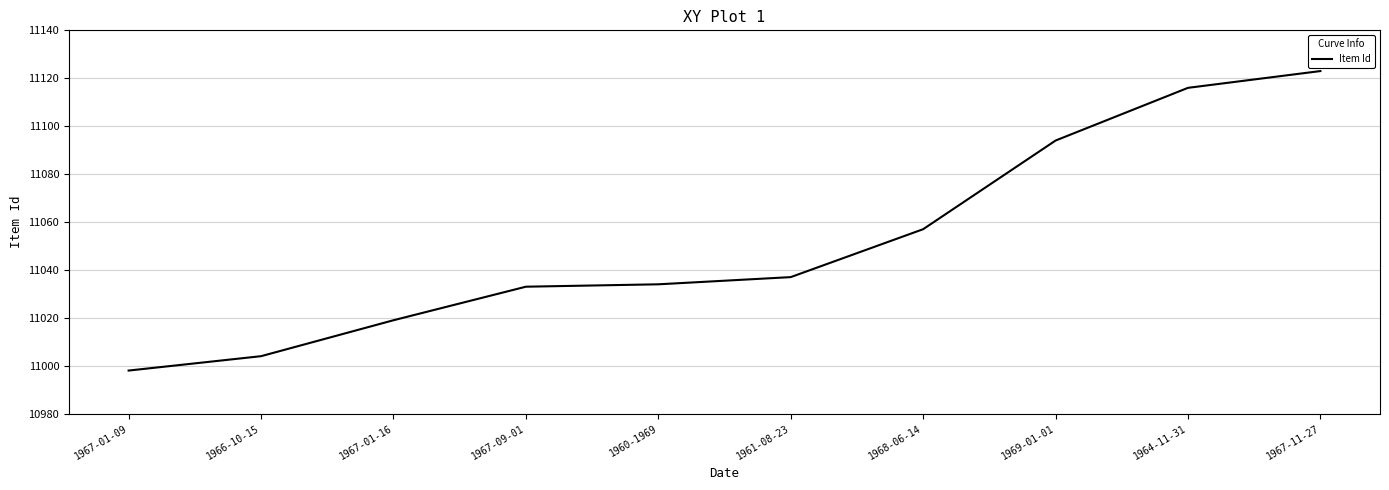

What position from the left is 1967-09-01?

4